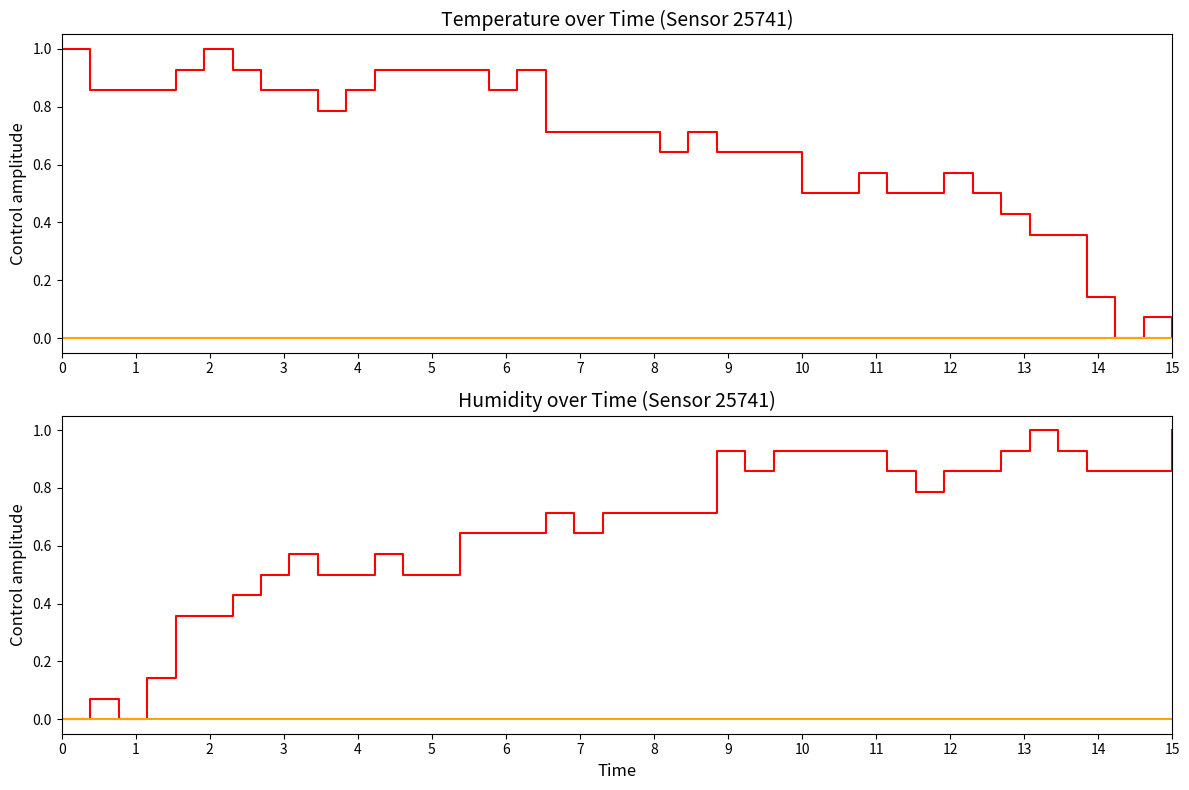

Is the value of humidity at 21 greater than the value of temperature at 15?

No